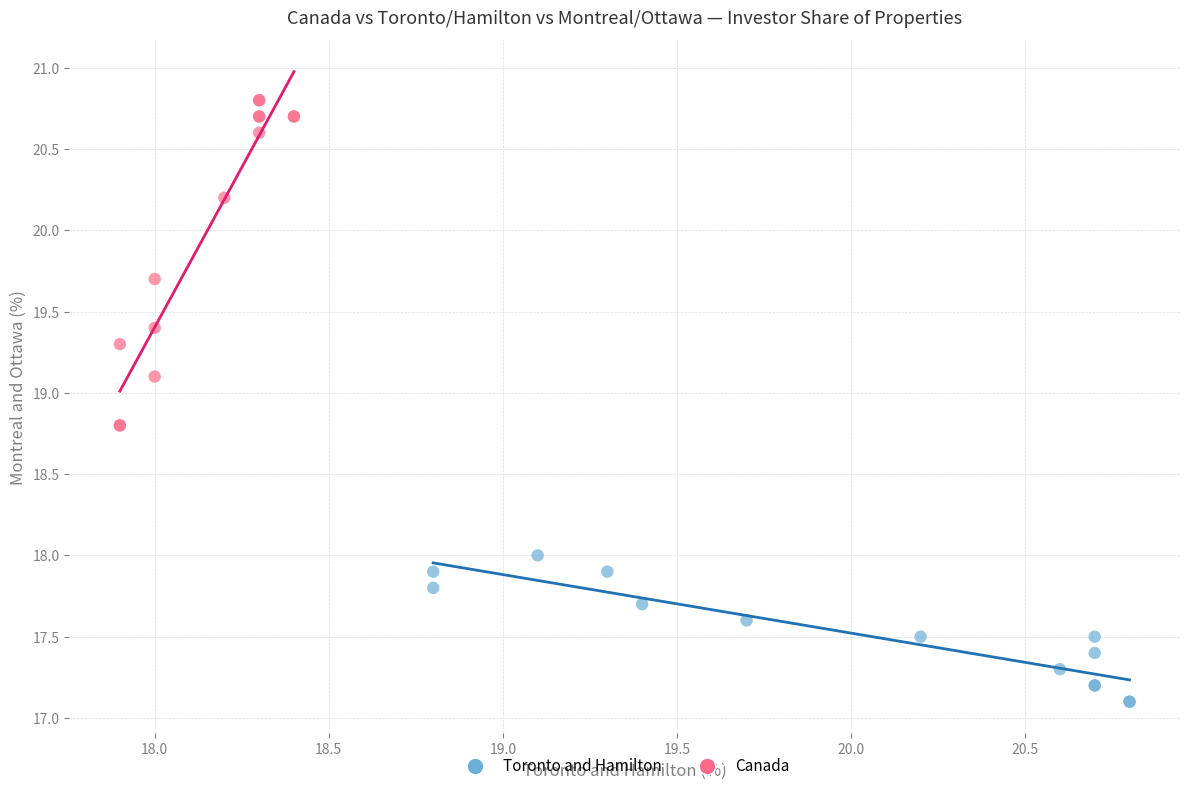

Which series reaches the minimum Y coordinate?

Toronto and Hamilton